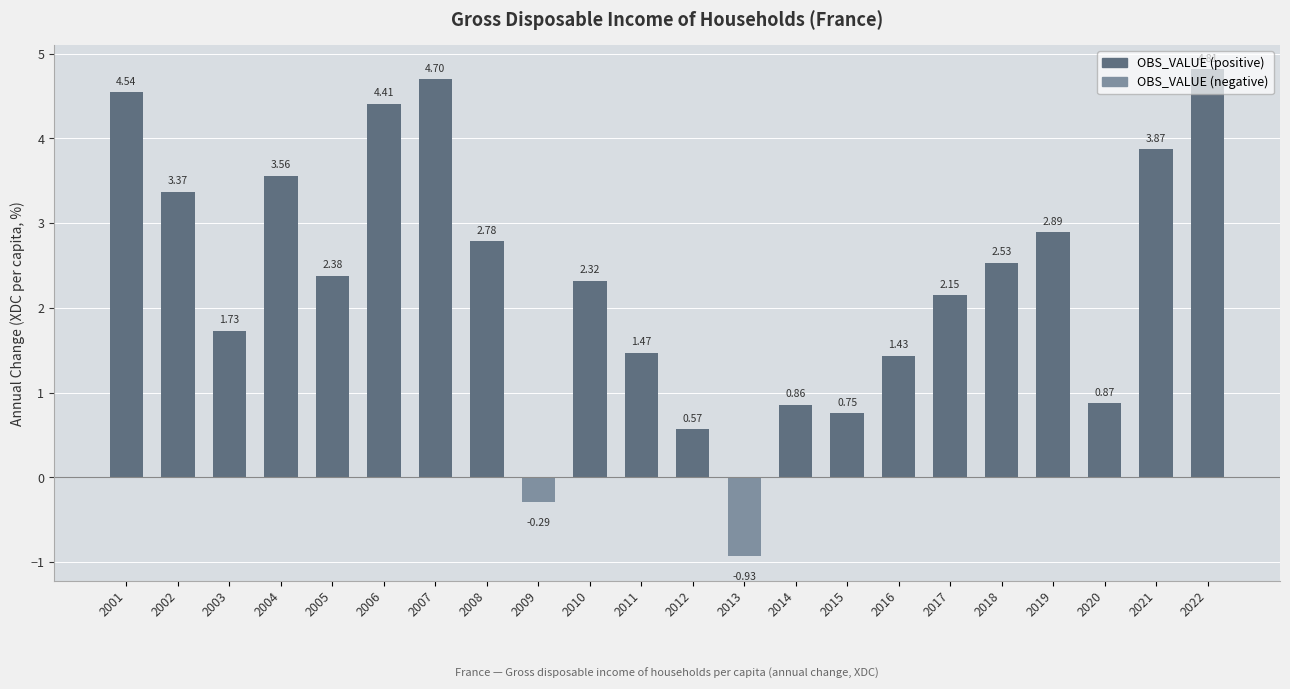

What is the change in value from 2014 to 2016?

+0.6